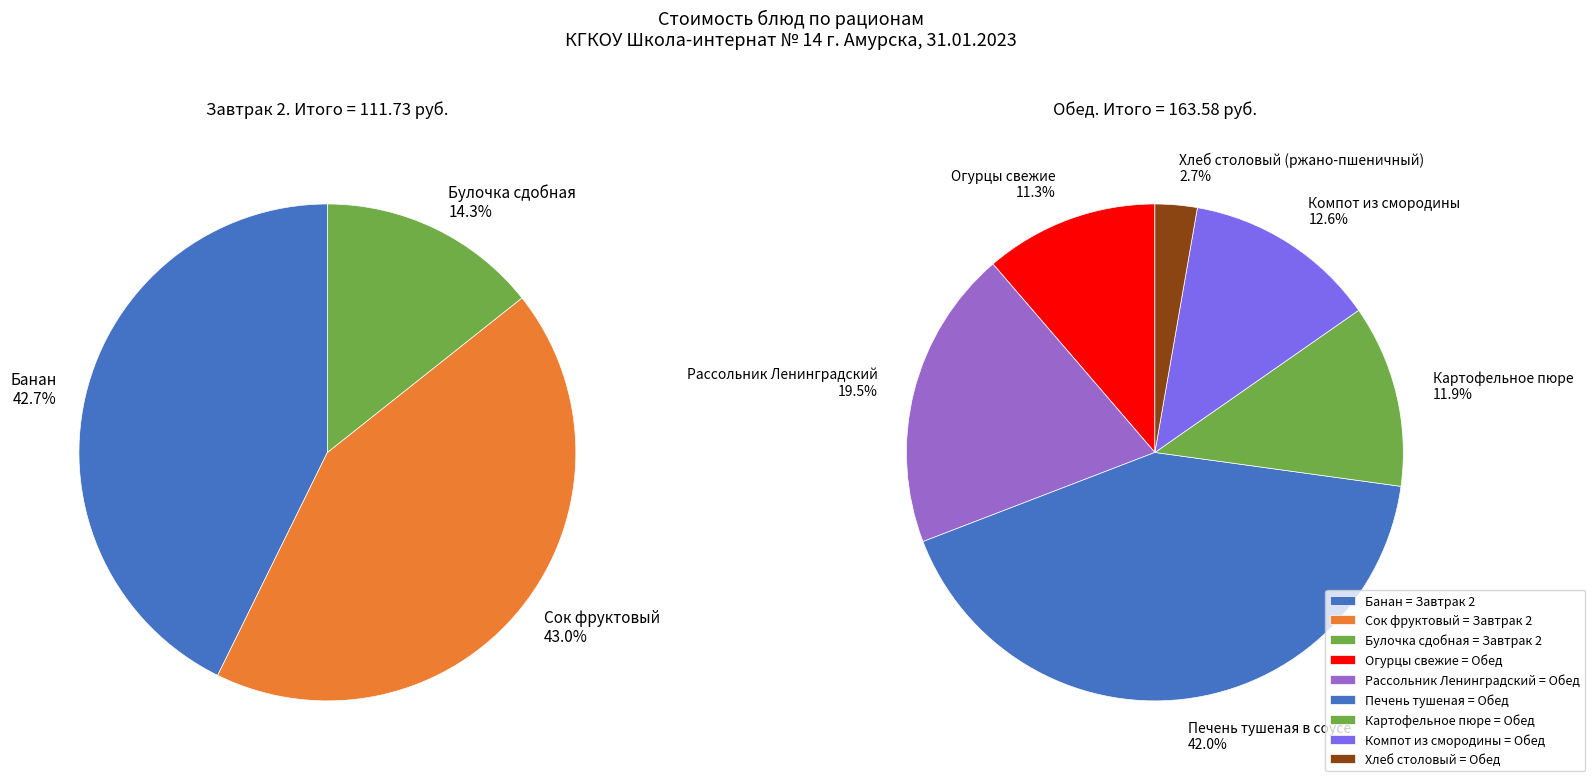

Rank the categories by value from highest to lowest.

Печень тушеная в соусе, Сок фруктовый, Банан, Рассольник Ленинградский, Компот из смородины, Картофельное пюре, Огурцы свежие, Булочка сдобная, Хлеб столовый (ржано-пшеничный)